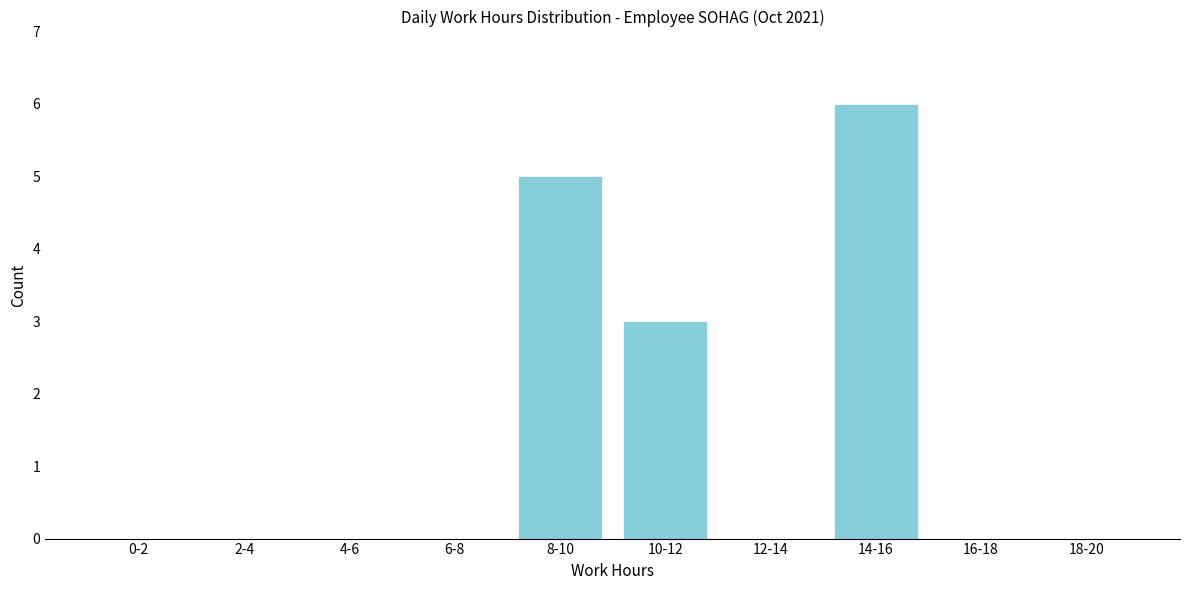

Reading left to right, transcribe all the data shown in this chart.

0-2=0	2-4=0	4-6=0	6-8=0	8-10=5	10-12=3	12-14=0	14-16=6	16-18=0	18-20=0